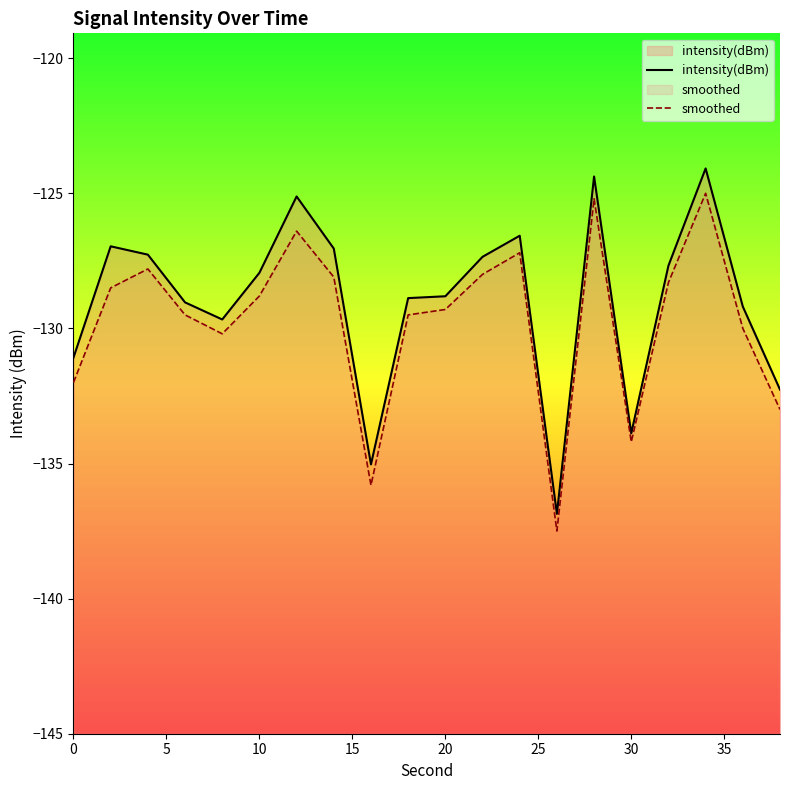

How many series are shown in this chart?

2